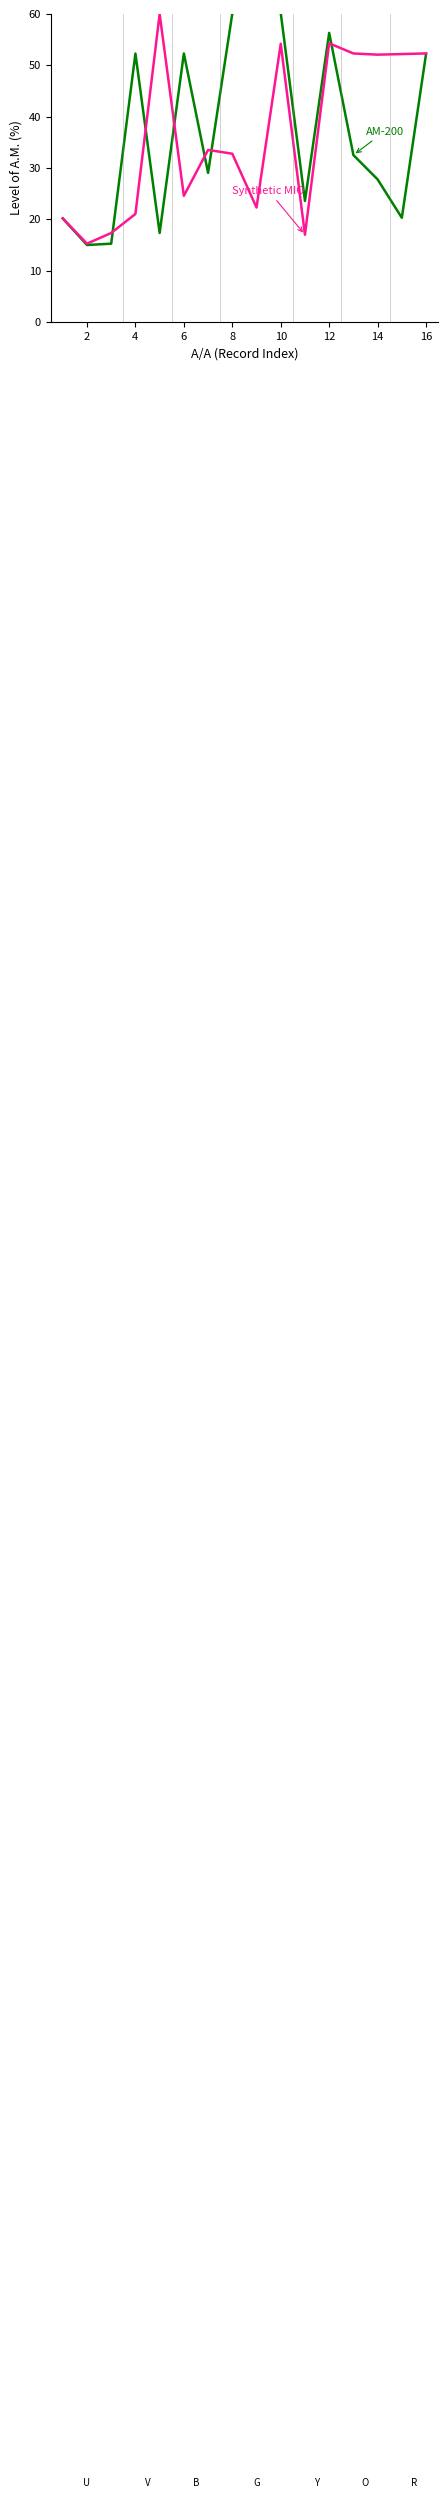

How many lines are shown in the chart?

2